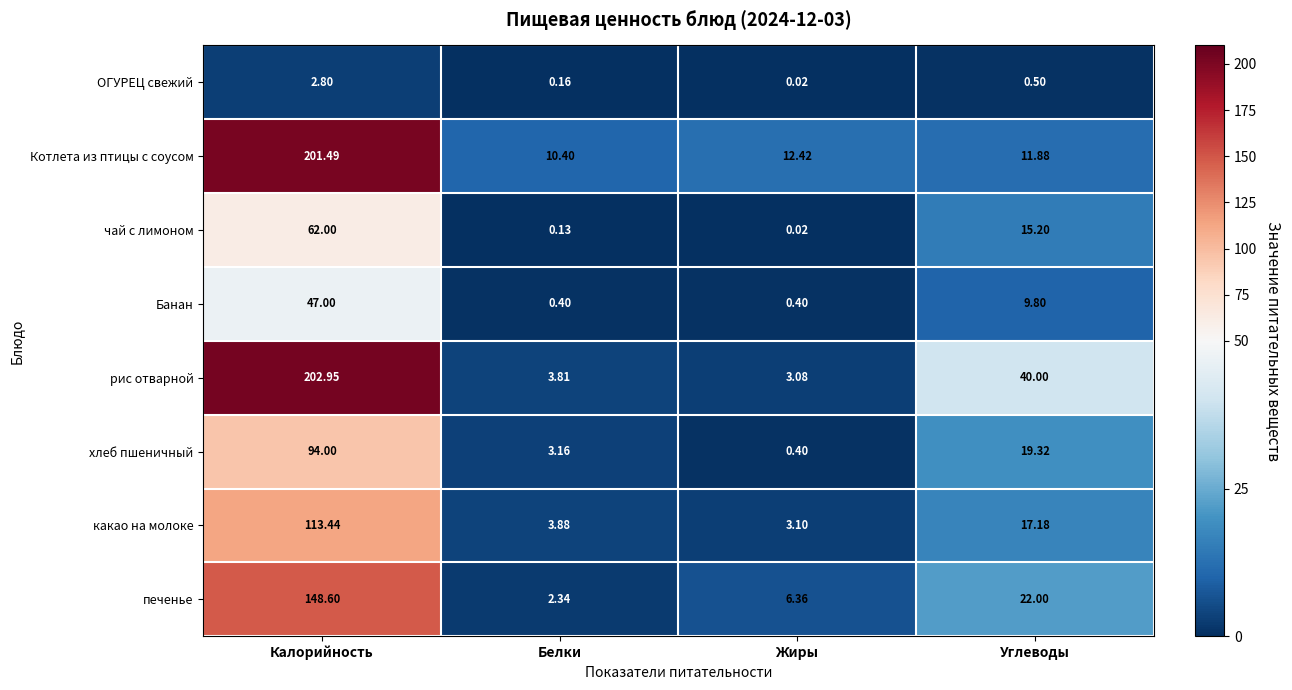

At which label does Котлета из птицы с соусом first exceed 12?

Калорийность